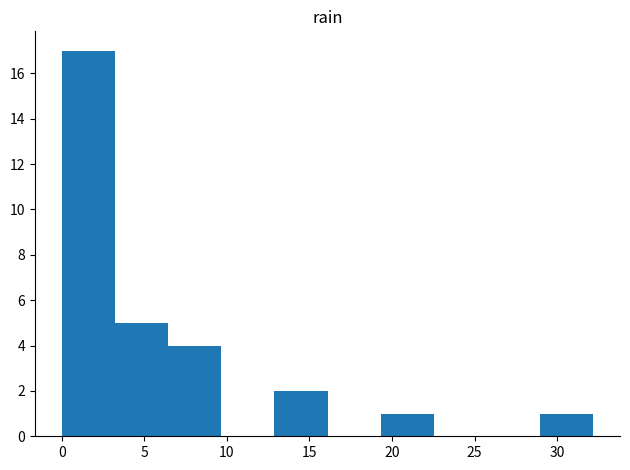

How tall is the bar that spans 3.0 to 6.5 on the x-axis? Neither the bar edges nor the heights are printed on the chart, so give them approximately, as read against the axes.

5